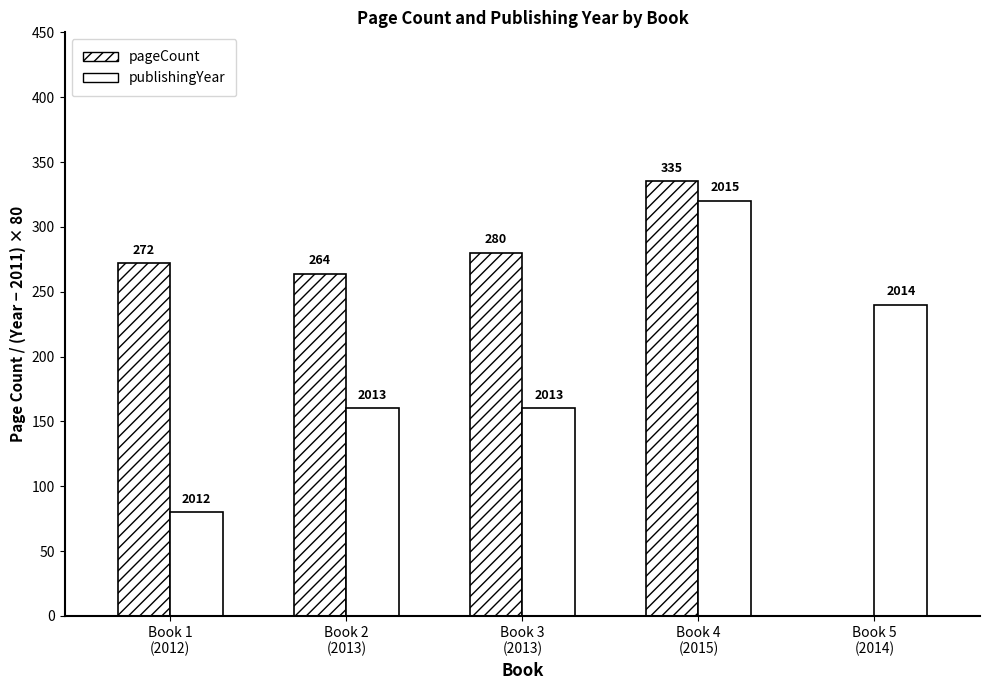

What is the total value across all series at Book 2
(2013)?

424